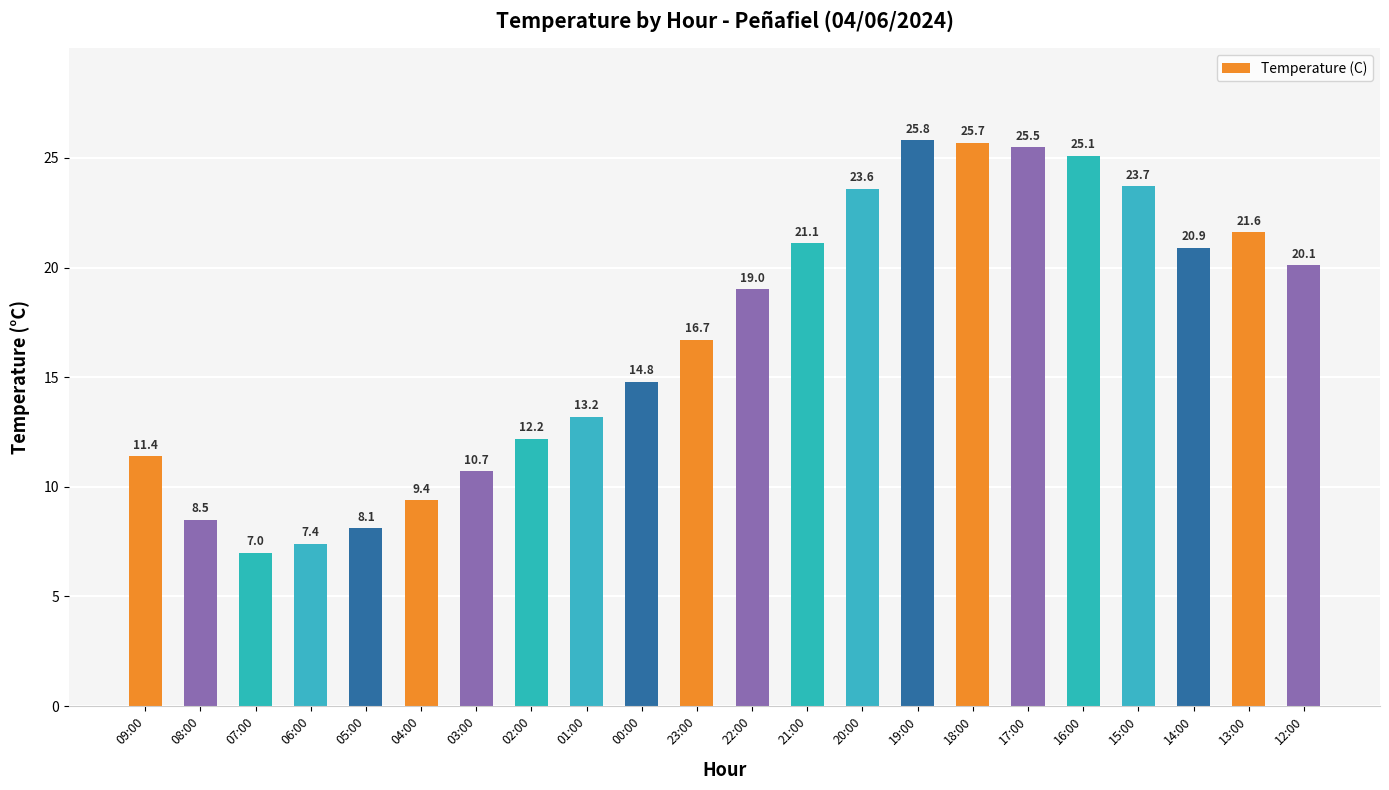

List the labels in order of value, smallest first.

07:00, 06:00, 05:00, 08:00, 04:00, 03:00, 09:00, 02:00, 01:00, 00:00, 23:00, 22:00, 12:00, 14:00, 21:00, 13:00, 20:00, 15:00, 16:00, 17:00, 18:00, 19:00